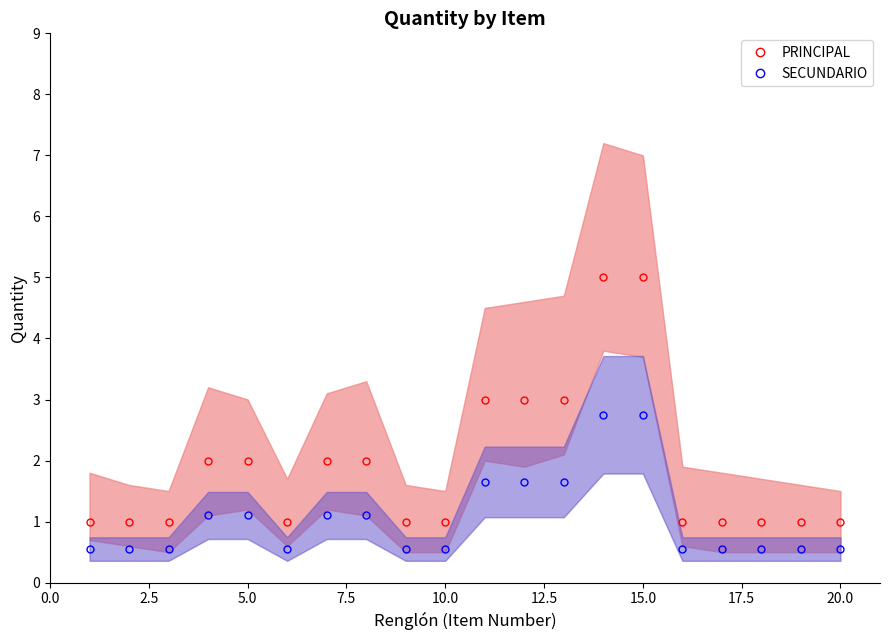

What are all the series names shown in the legend?

PRINCIPAL, SECUNDARIO